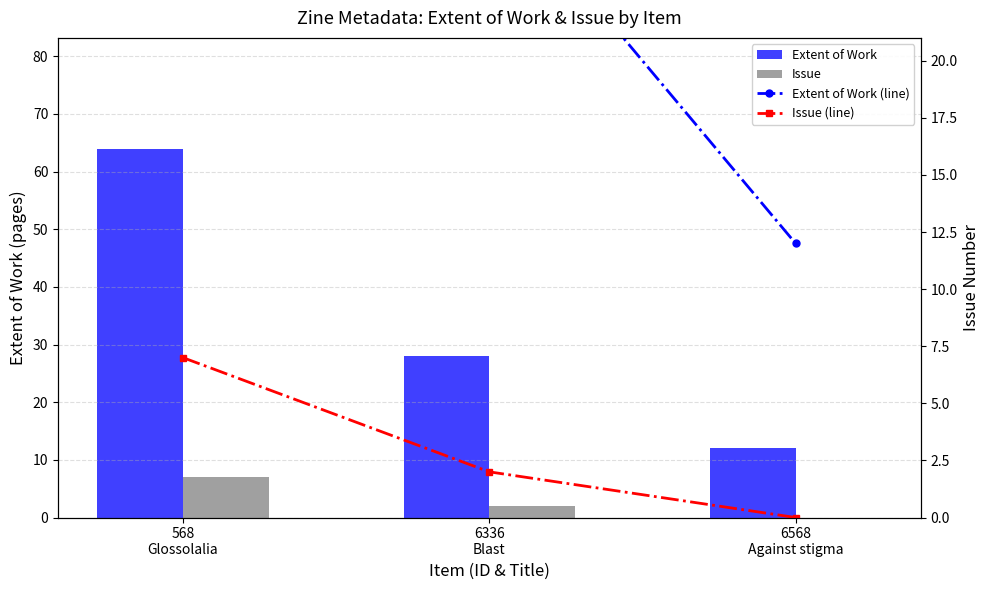

At which category is the sum across all series the highest?

568
Glossolalia